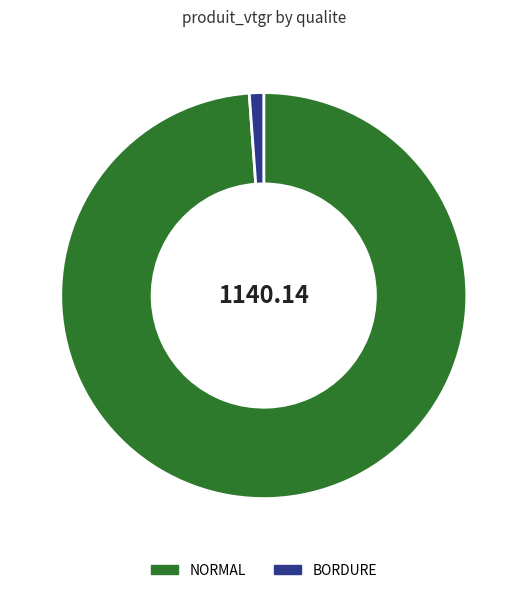

Do NORMAL and BORDURE together represent more than half of the pie?

Yes